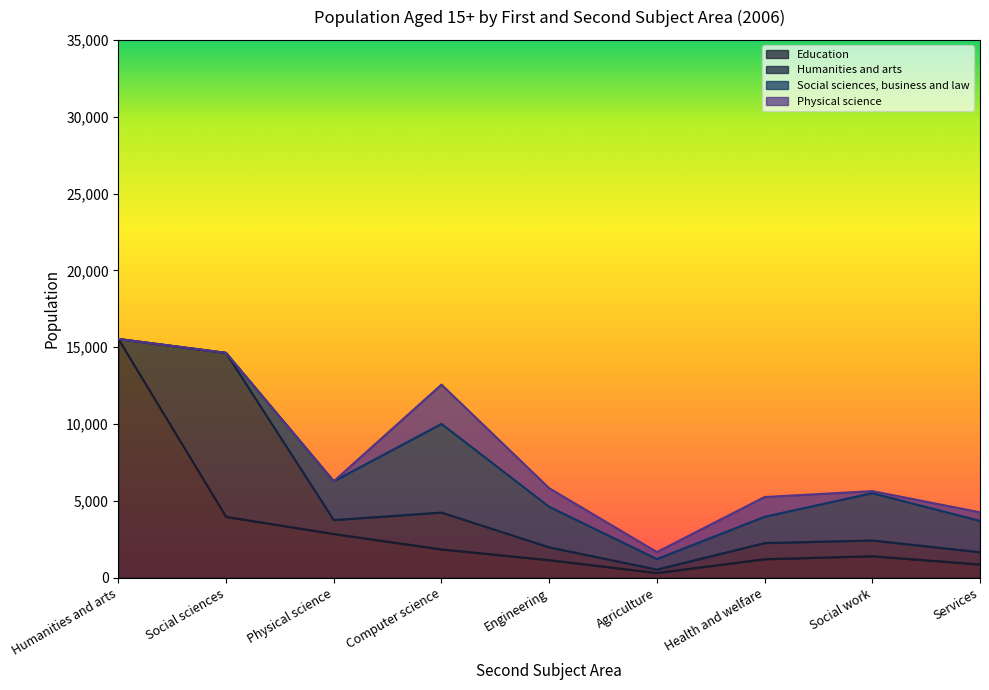

Which series changed the most between Agriculture and Health and welfare?

Social sciences, business and law